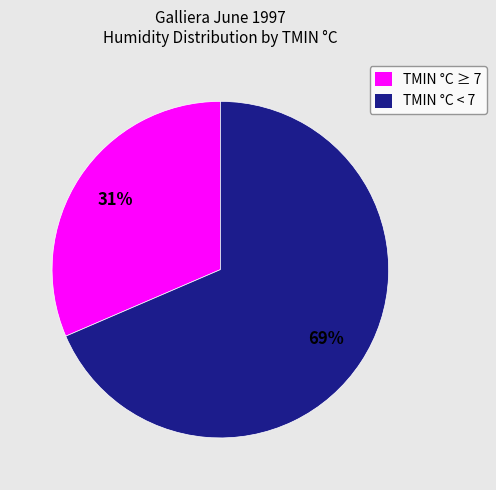

Rank the categories by value from lowest to highest.

TMIN °C ≥ 7, TMIN °C < 7